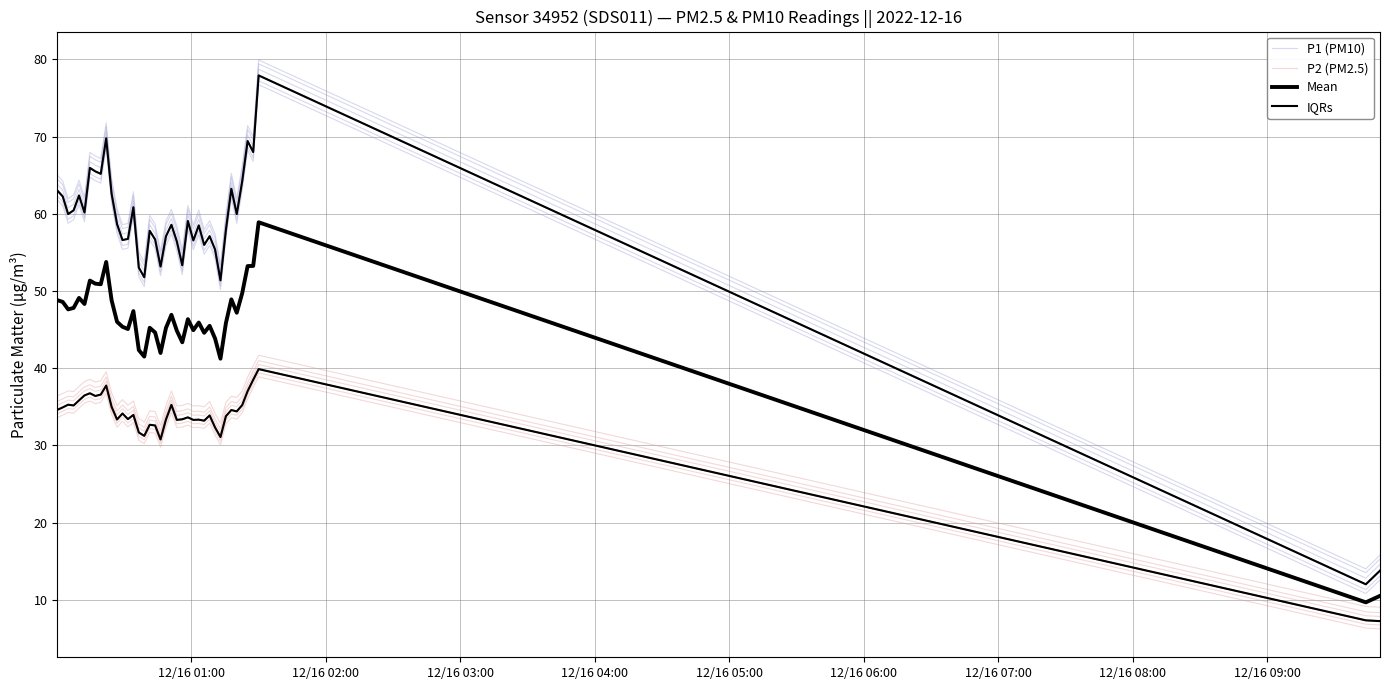

Between 36 and 12, which is larger?

36